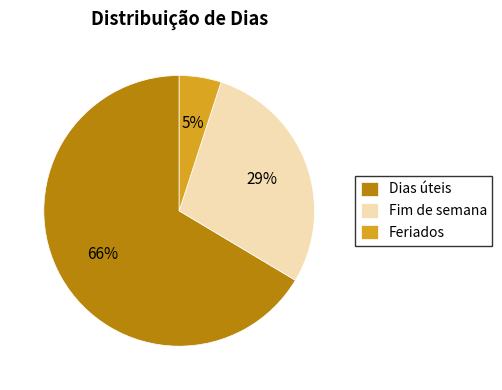

Which slice represents more than half of the pie?

Dias úteis